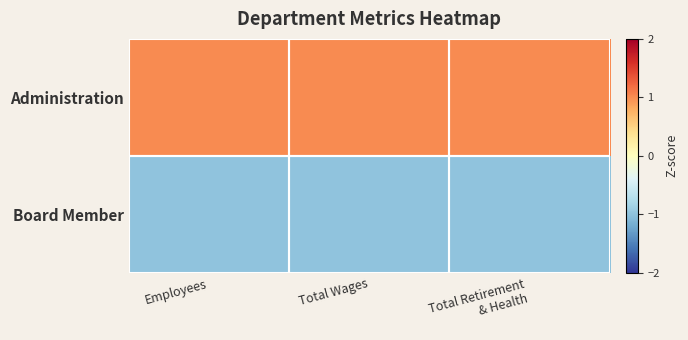

Reading right to left, list all the values displayed in this chart.

Administration: Total Retirement
& Health=1	Total Wages=1	Employees=1
Board Member: Total Retirement
& Health=-1	Total Wages=-1	Employees=-1